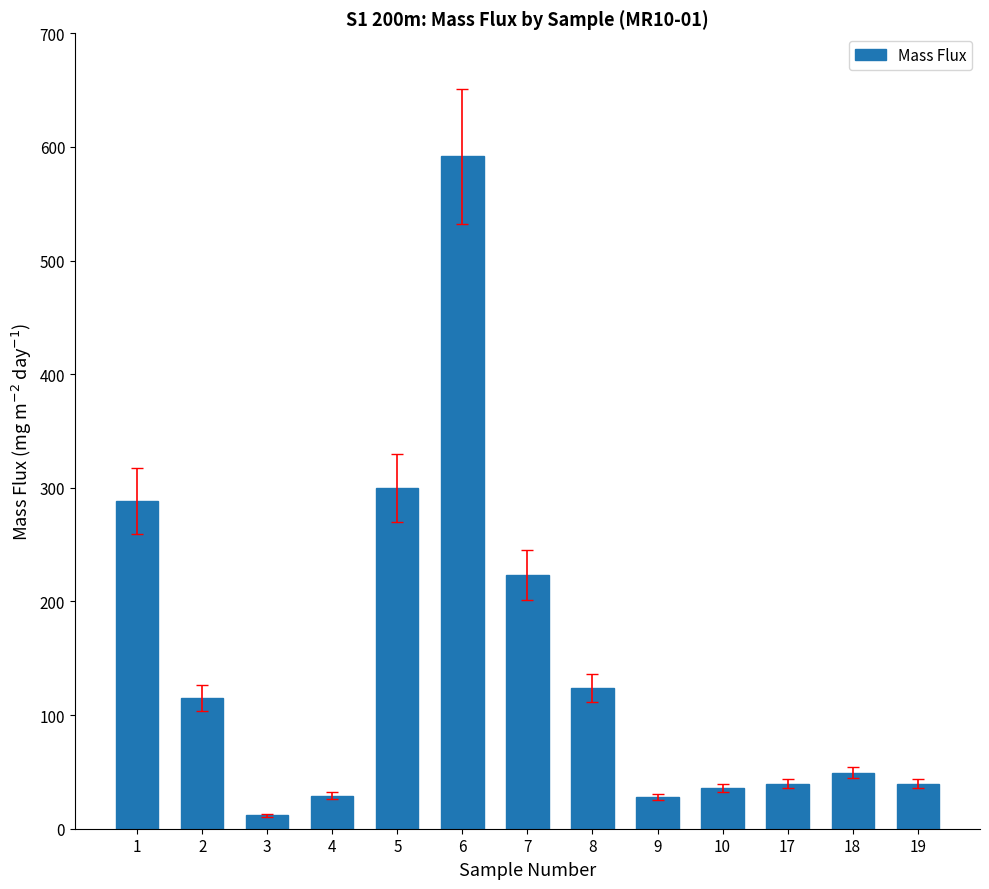

What is the change in value from 3 to 5?

+287.6